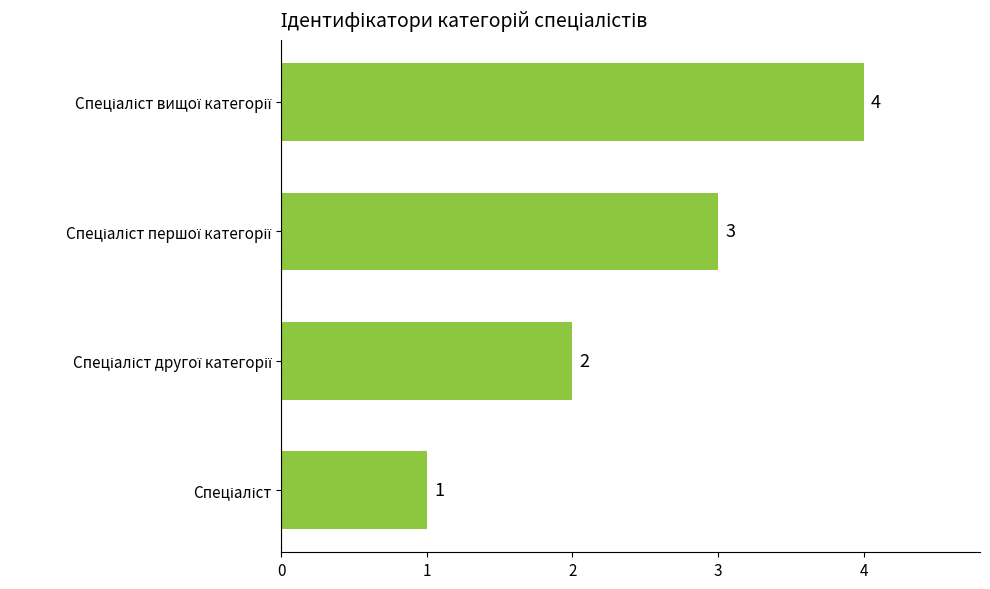

Are the bars horizontal?

Yes